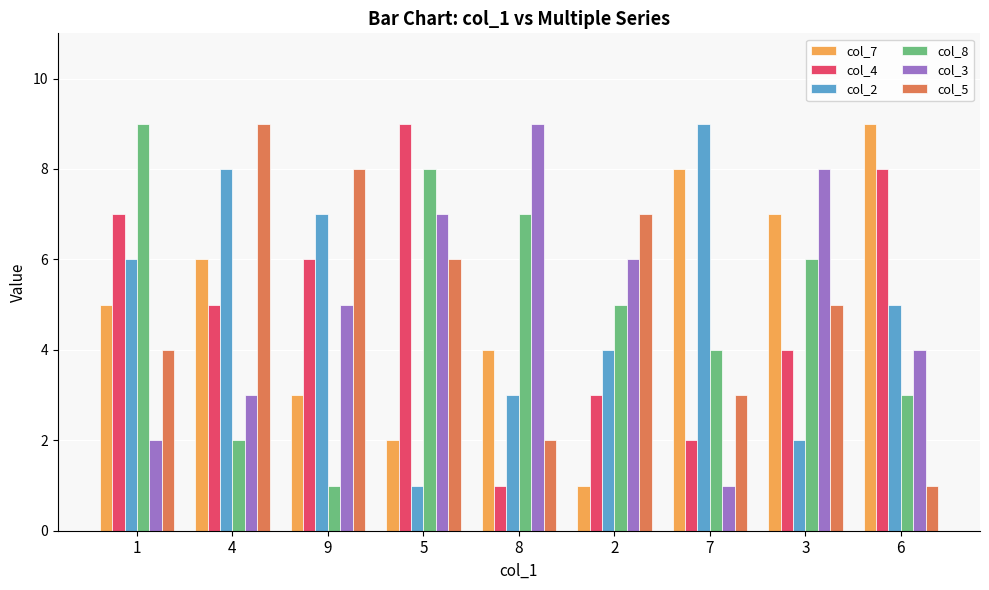

Count the col_4 values in the range 3 to 7.

5